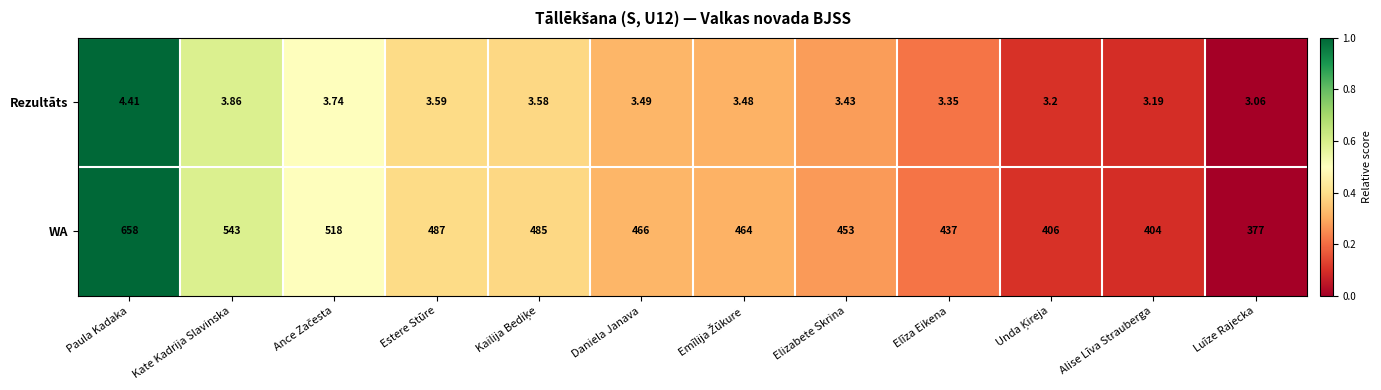

How many values in the WA series are below 466?

6